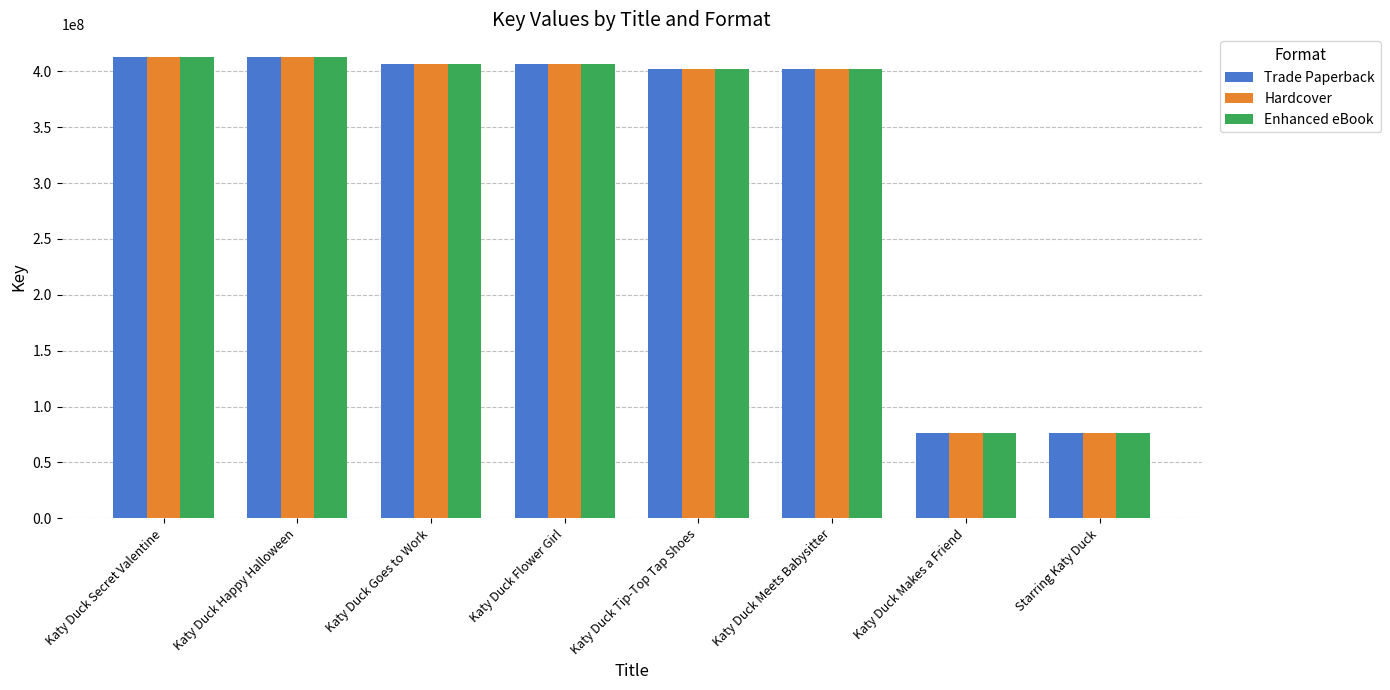

How many groups of bars are there?

8